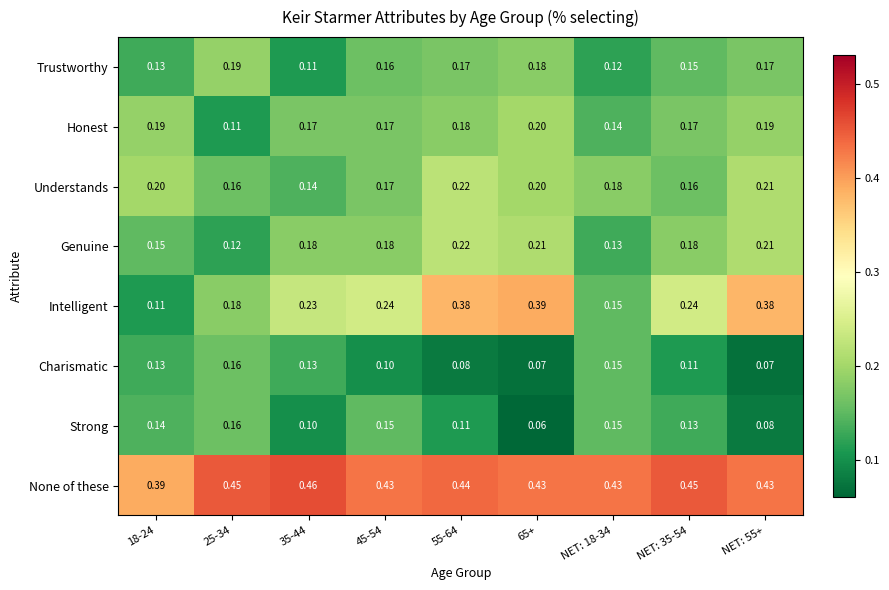

At which category does the chart reach its minimum across all series?

65+